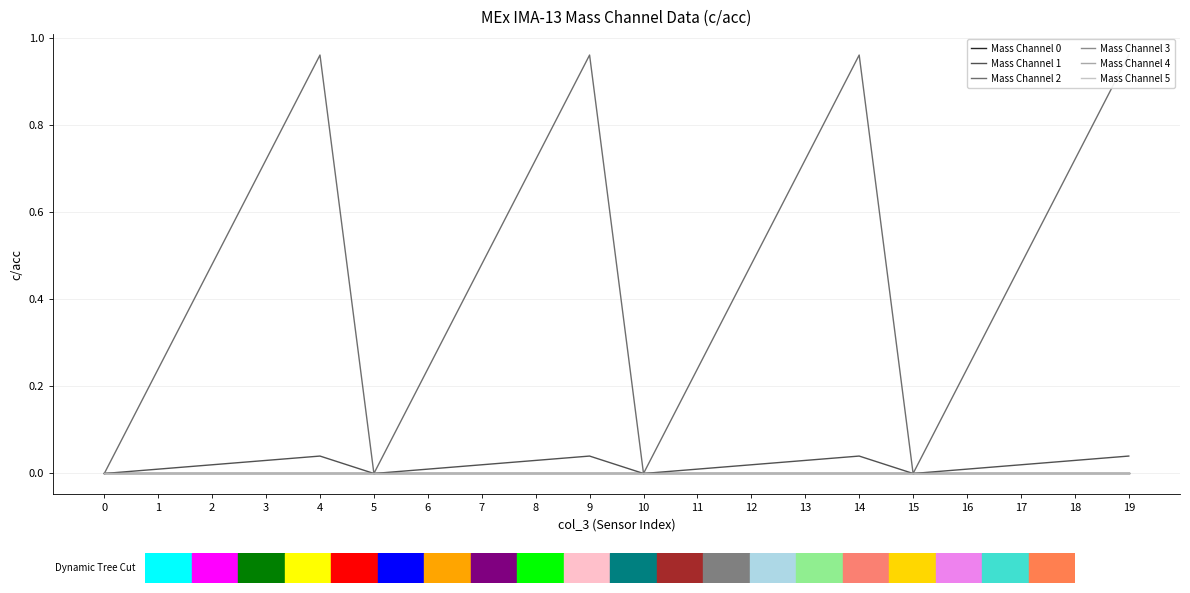

True or false: Mass Channel 2 and Mass Channel 0 intersect in this chart.

False